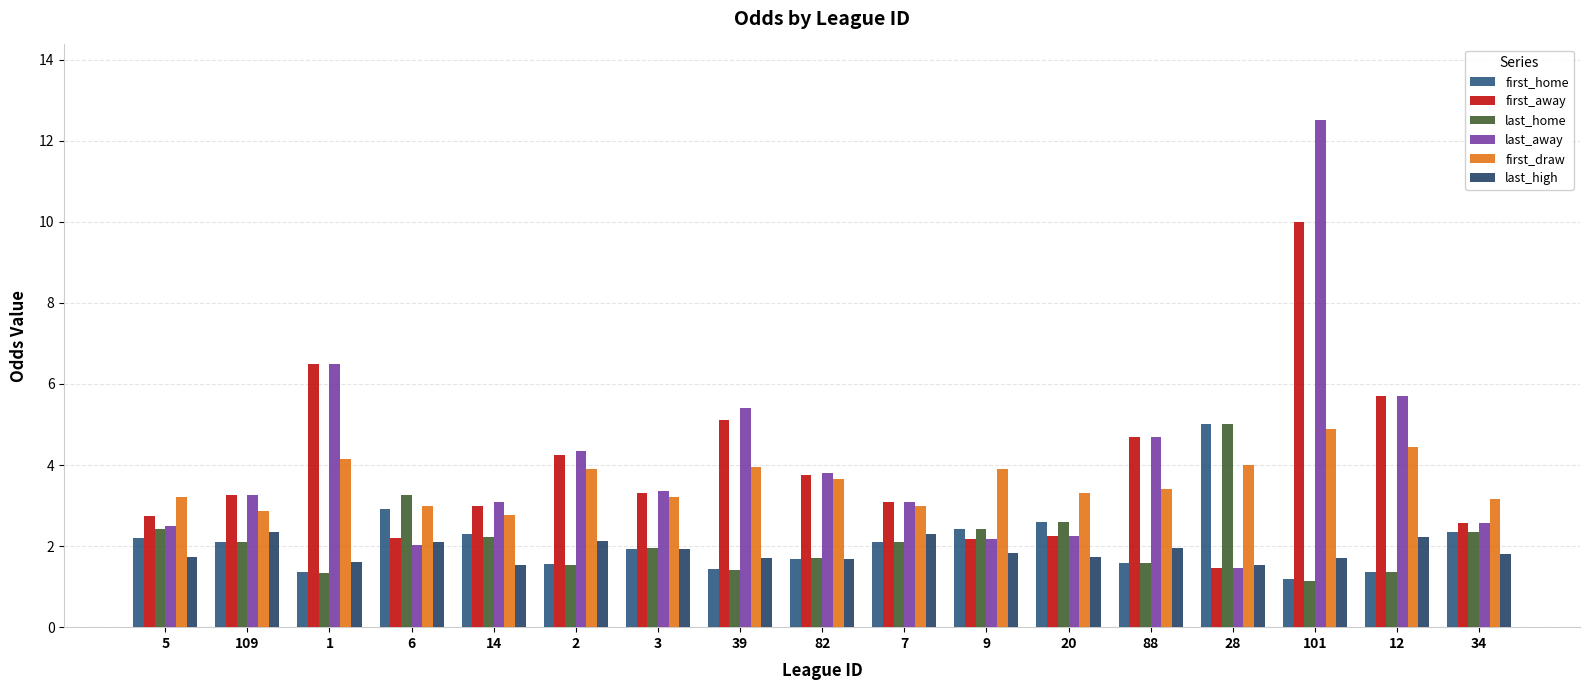

What is the label of the 10th bar from the left?

7